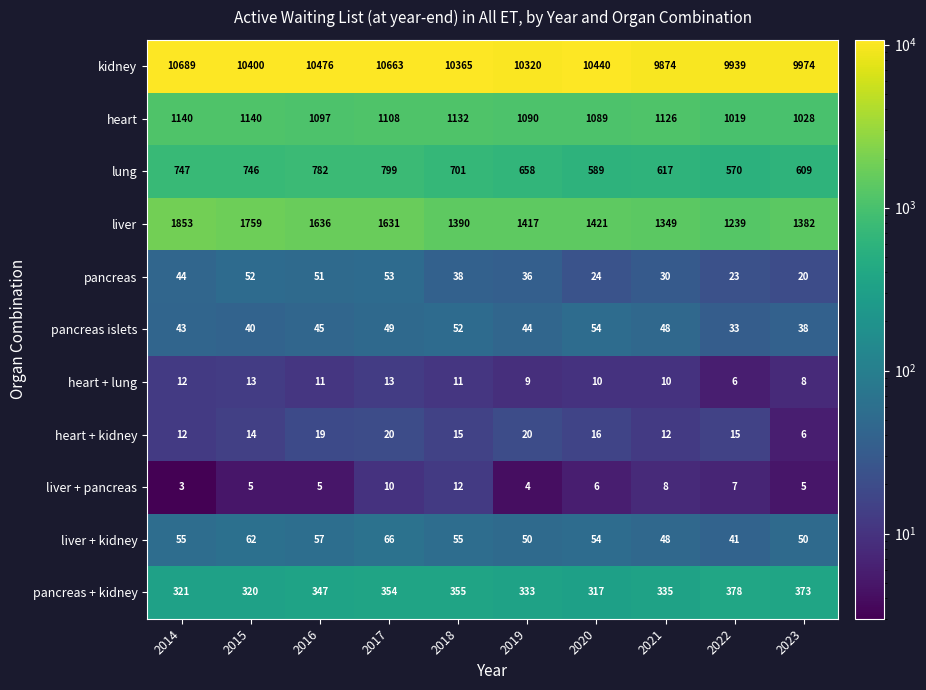

True or false: heart + lung has a value of 4 at 2020.

False